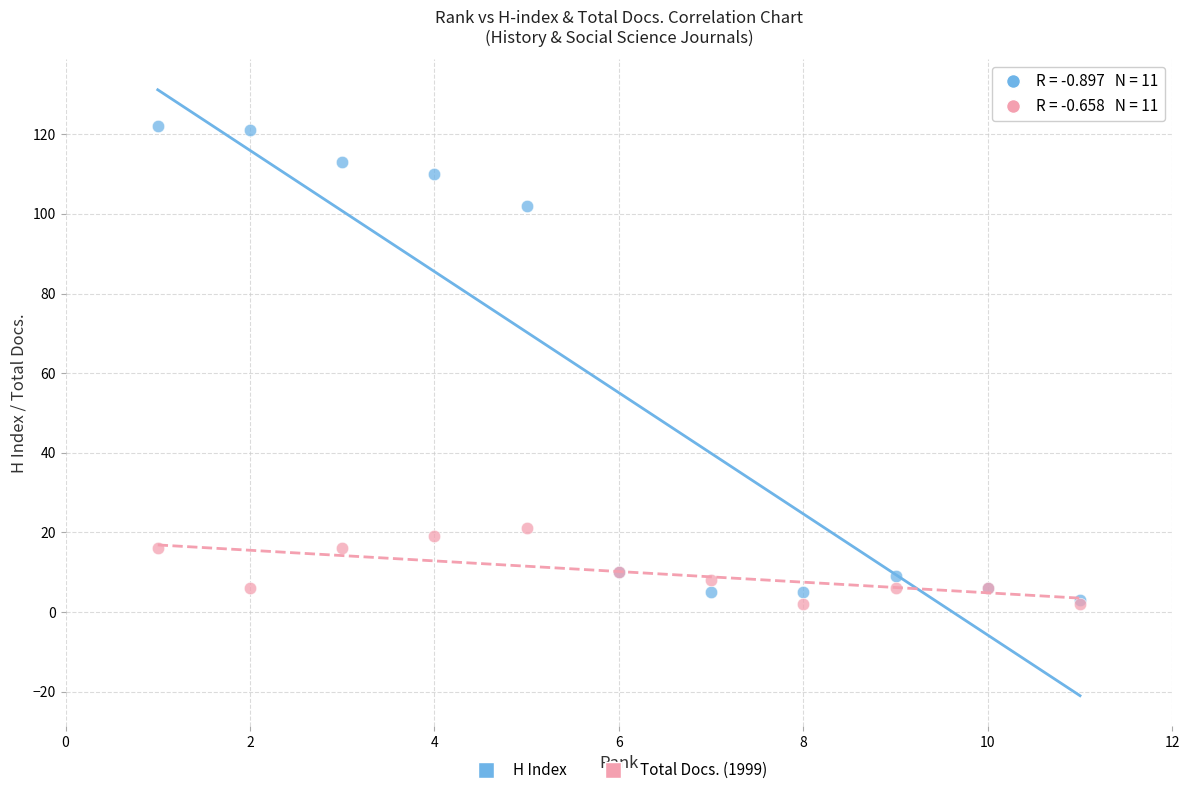

Which series has the largest Y range (max minus min)?

H Index